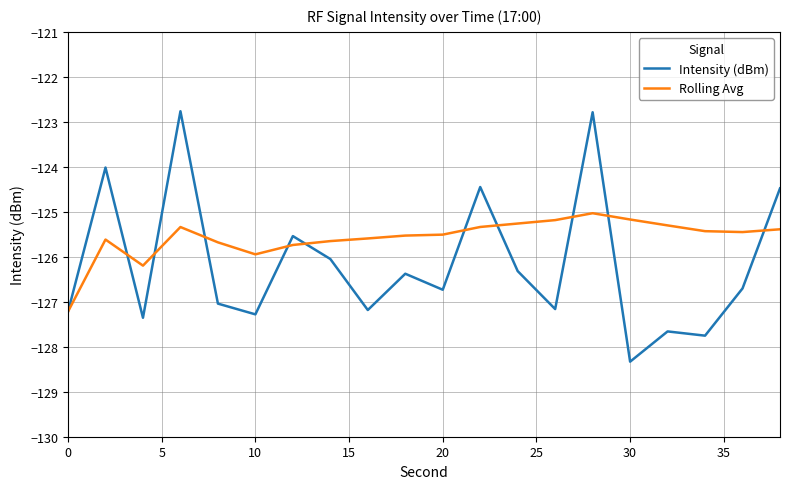

True or false: Rolling Avg and Intensity (dBm) intersect in this chart.

True